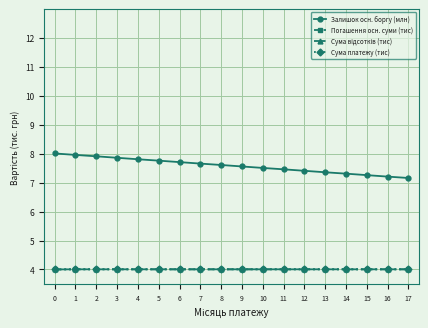

How many lines are shown in the chart?

4